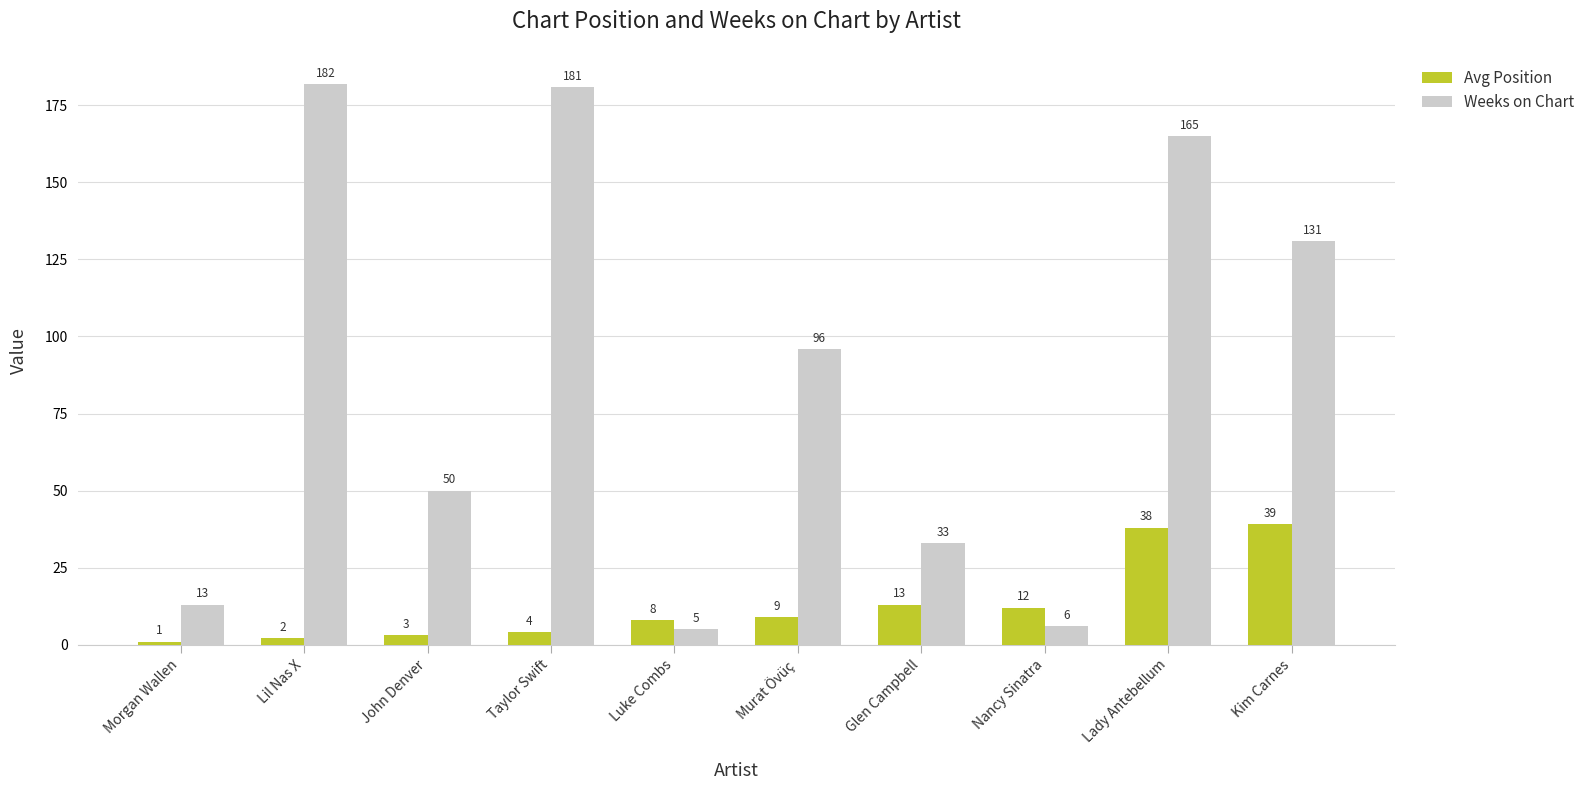

List the series in order of their overall mean, highest first.

Weeks on Chart, Avg Position